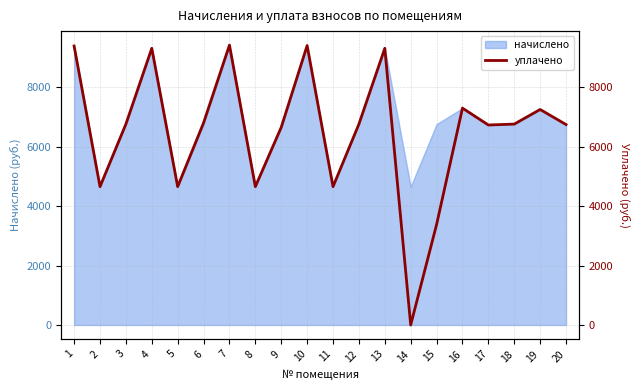

What is the minimum value for начислено?

4654.1